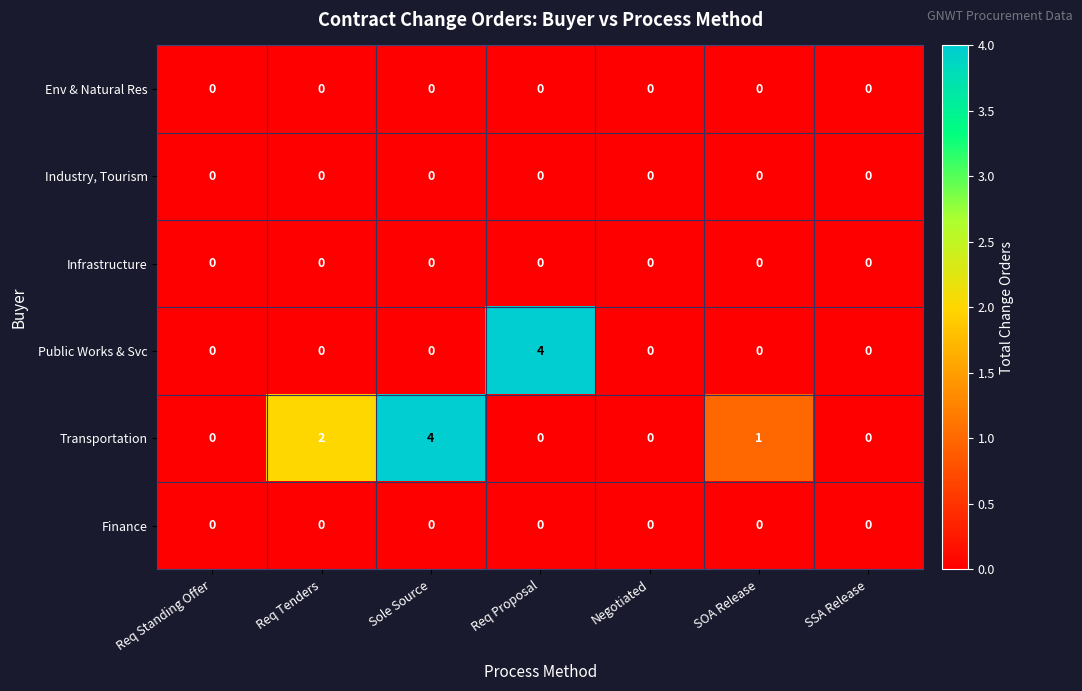

Count the Public Works & Svc values in the range 0 to 1.

6